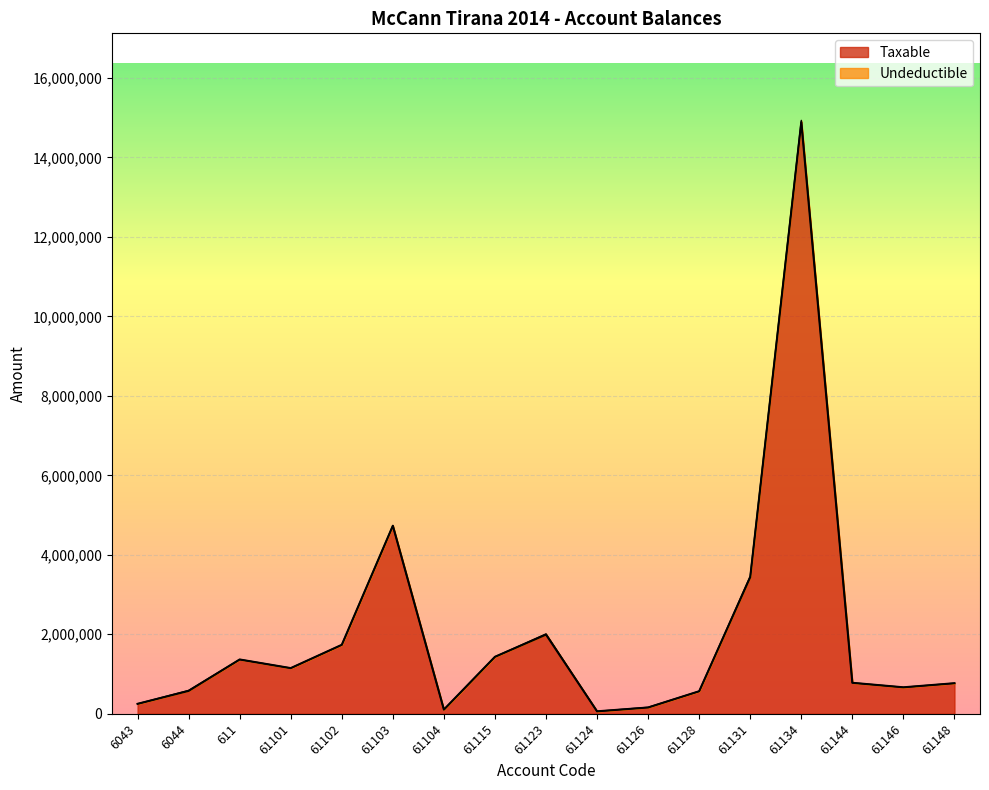

Where is the first local minimum?

61101